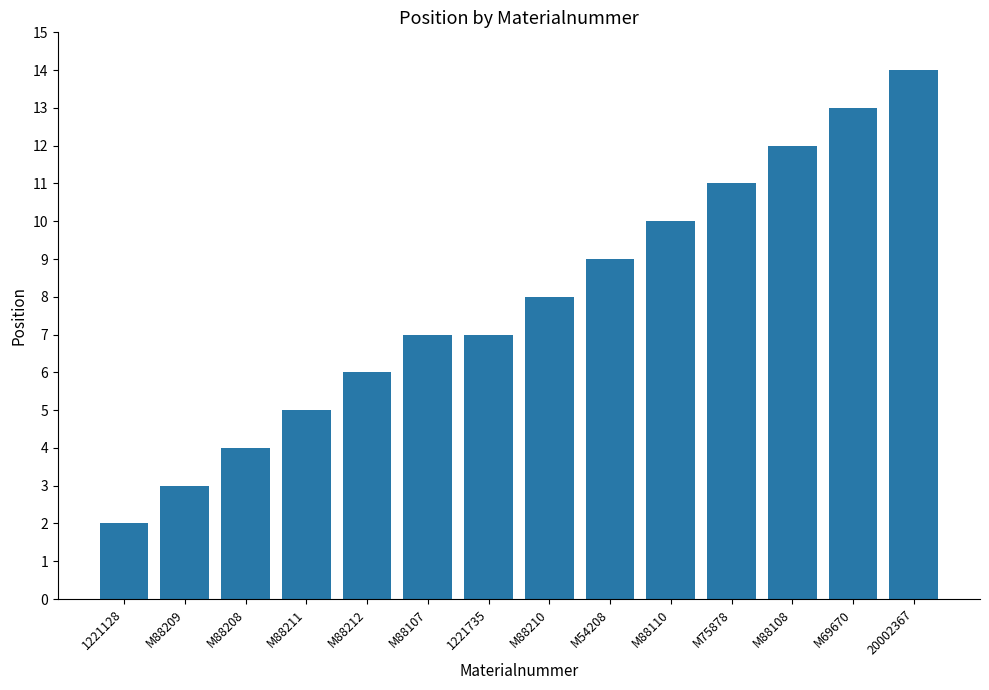

What is the value of the 6th bar from the left?

7